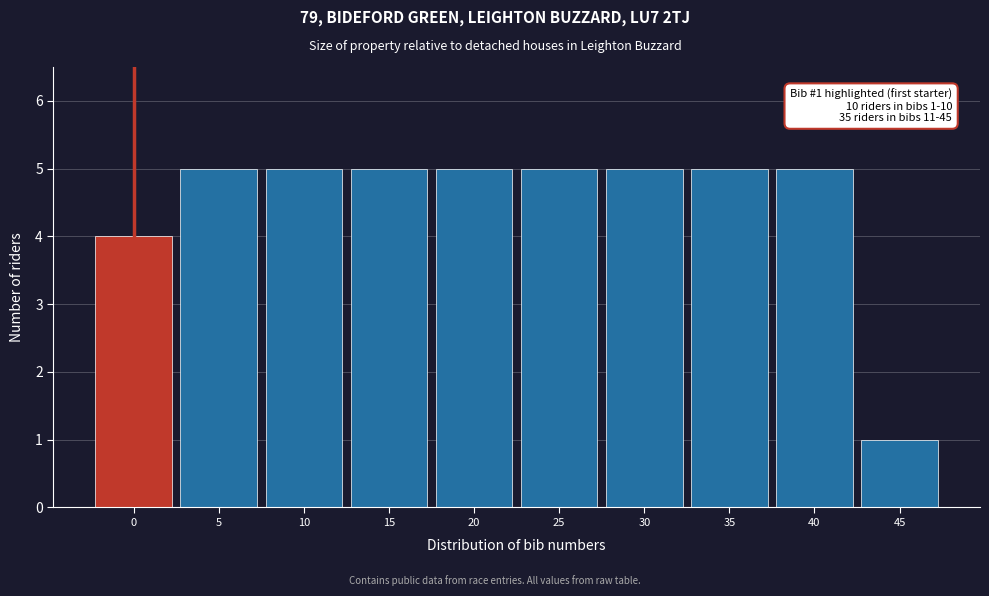

Reading left to right, extract all data points from this chart.

4	5	5	5	5	5	5	5	5	1